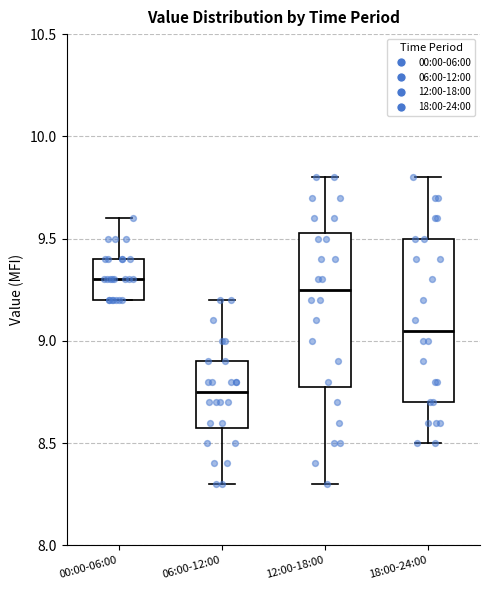

Where does the upper whisker of the box for 18:00-24:00 end on the y-axis? The values are not printed on the chart, so give them approximately, as read against the axis.

9.80